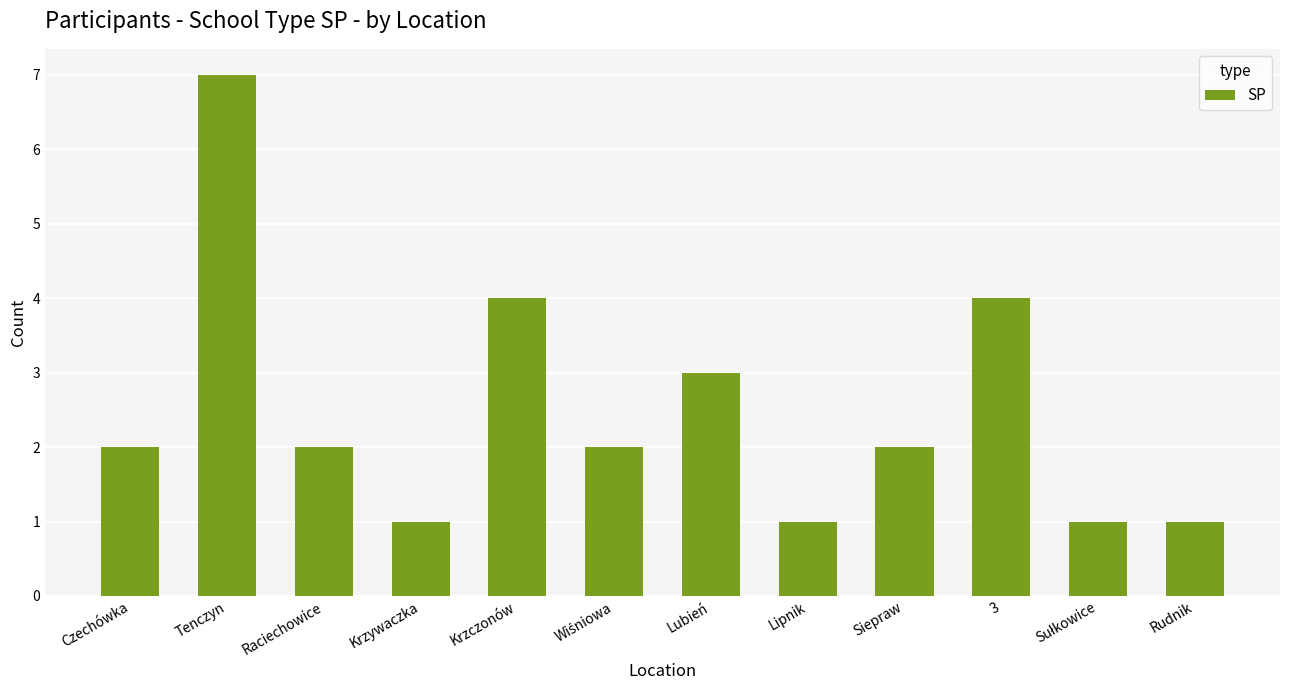

What is the sum of all values?

30